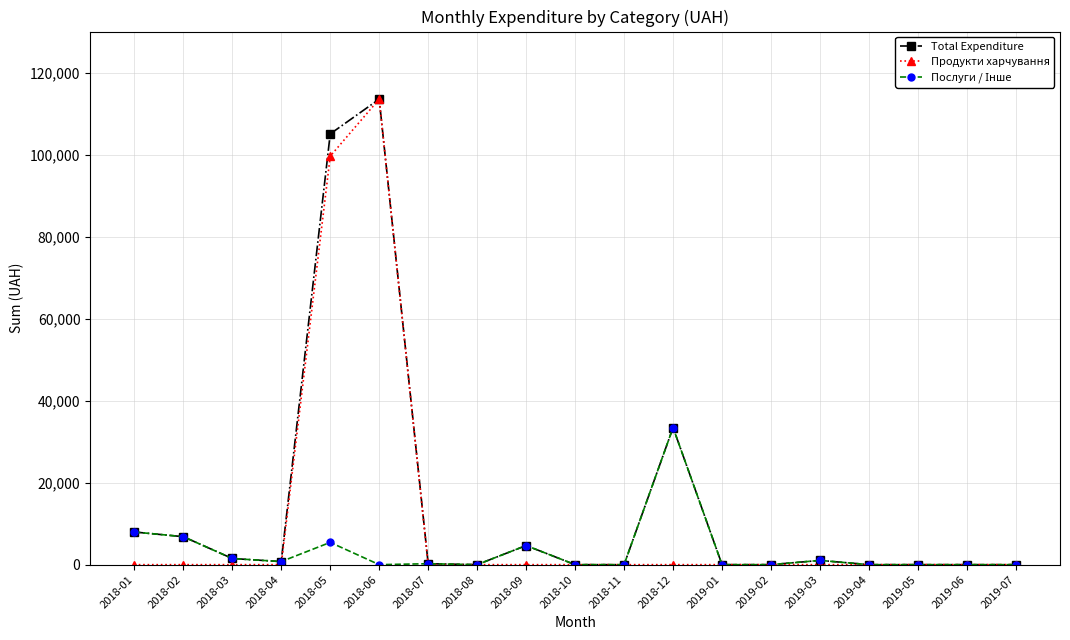

What is the label of the 15th point from the right?

2018-05